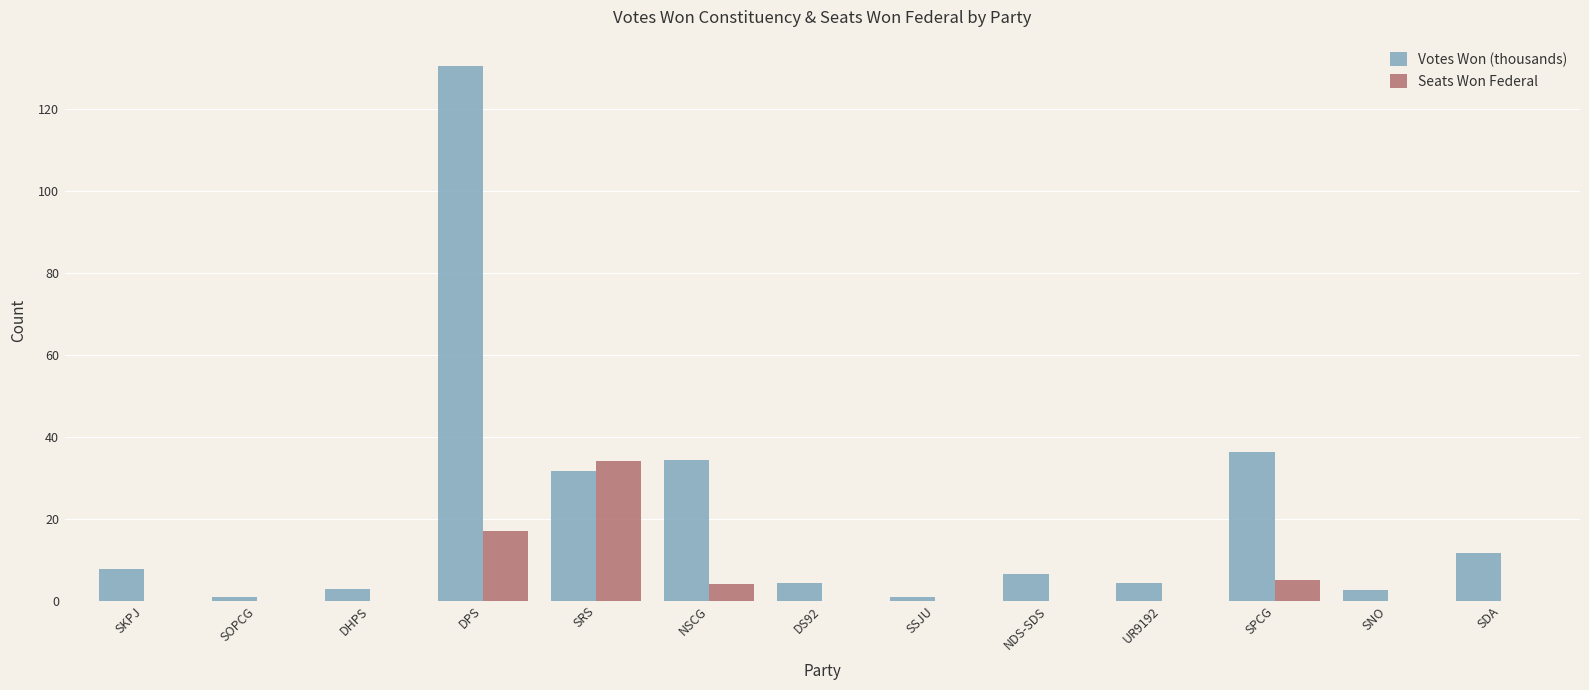

The value of Seats Won Federal at SOPCG is 0.0. True or false?

True